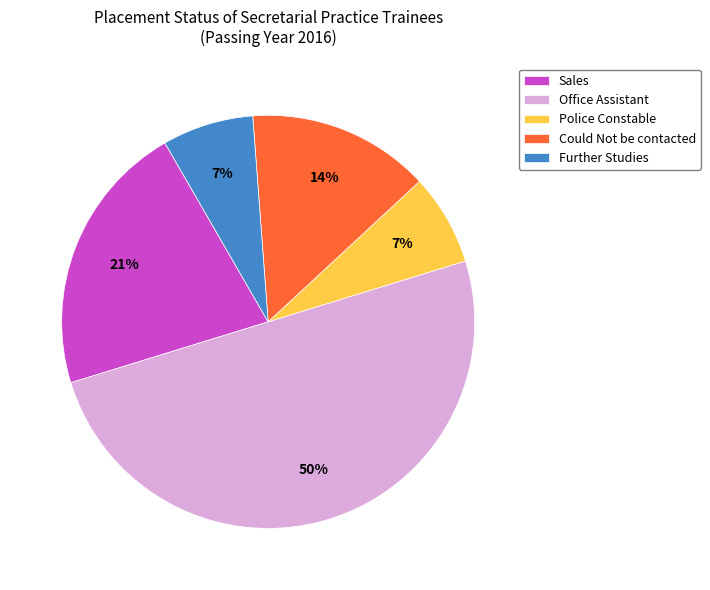

To the nearest percent, what is the difference between the Could Not be contacted and Office Assistant slice percentages?

36%